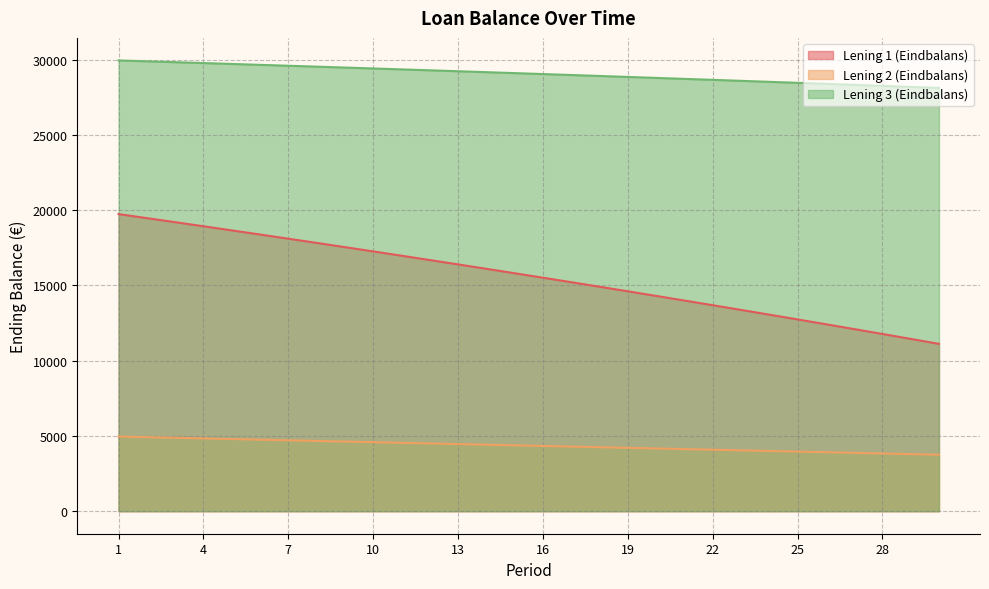

What is the sum of all Lening 1 (Eindbalans) values?

467268.9